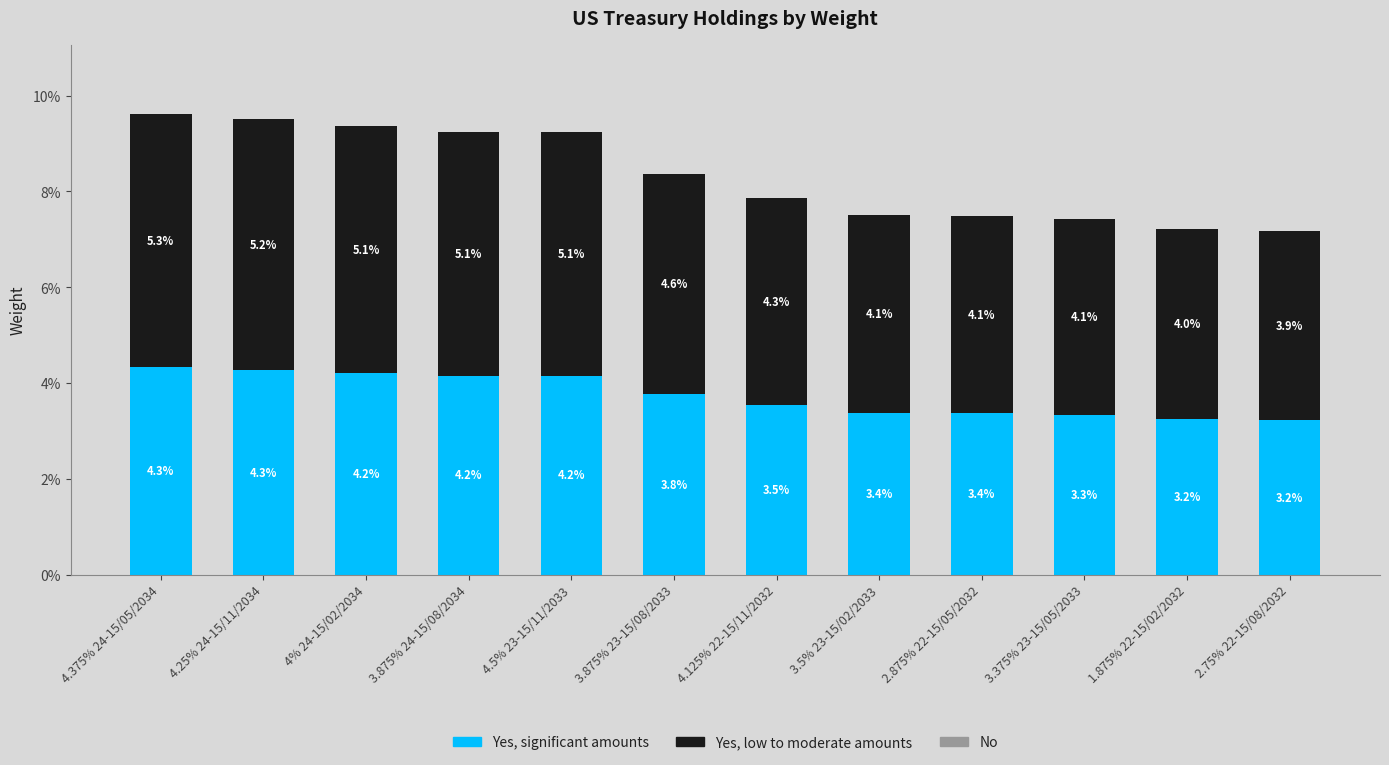

At which label does Yes, significant amounts reach its peak?

4.375% 24-15/05/2034